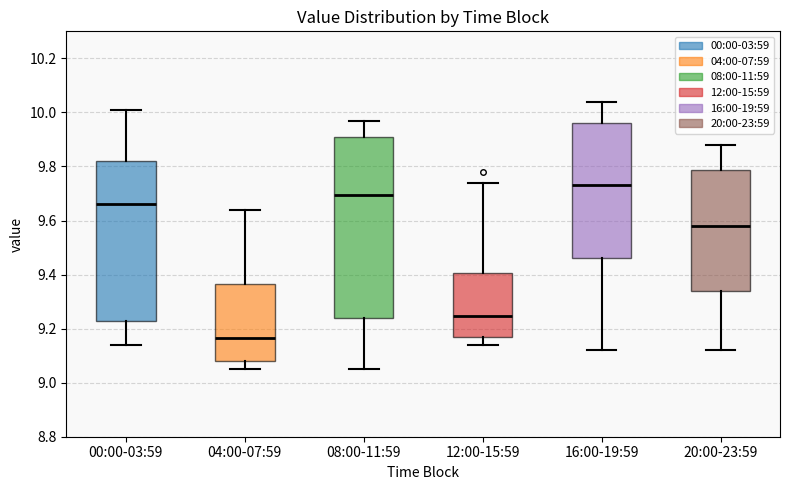

Where is the lower edge of the box for 12:00-15:59 on the y-axis? The values are not printed on the chart, so give them approximately, as read against the axis.

9.16